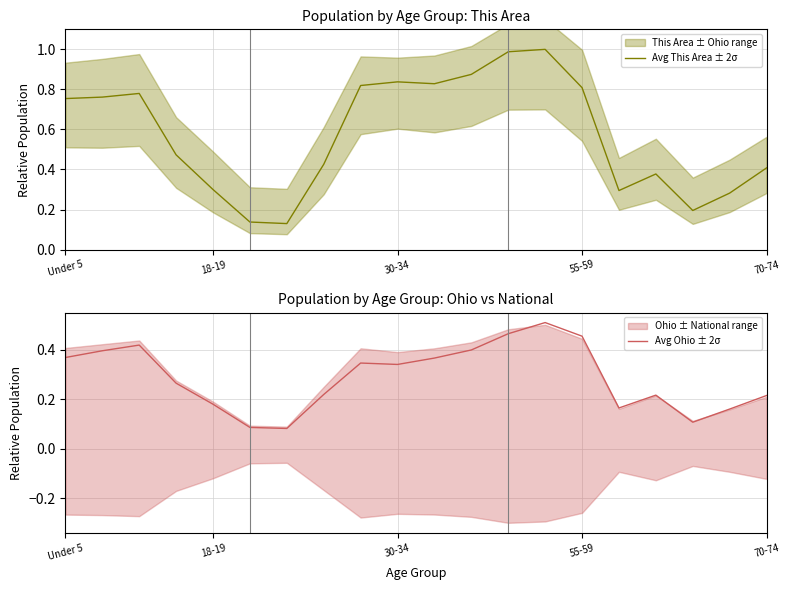

Is it true that Avg This Area ± 2σ equals 0.8 at 55-59?

True